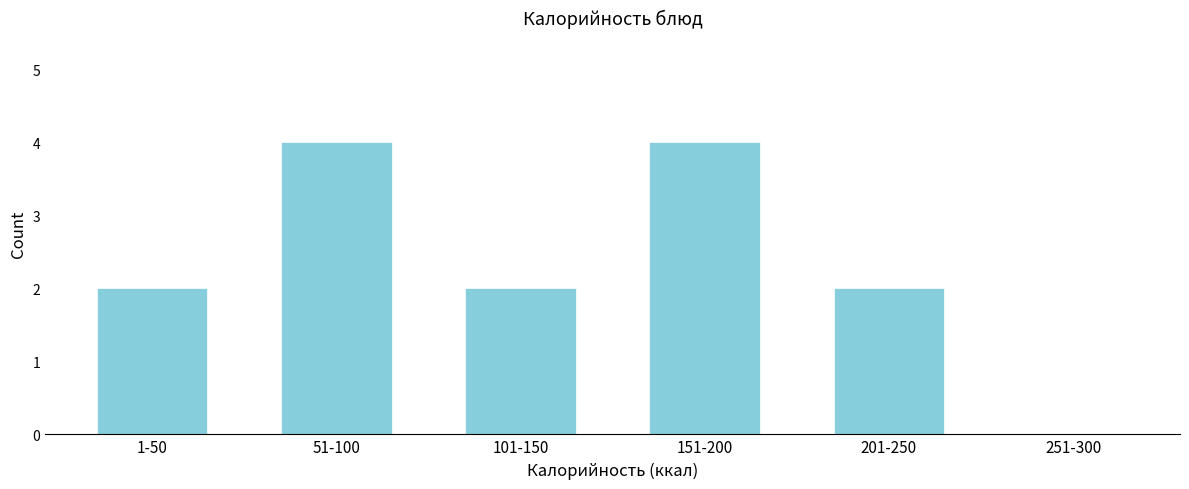

Reading left to right, list all the values displayed in this chart.

1-50=2	51-100=4	101-150=2	151-200=4	201-250=2	251-300=0